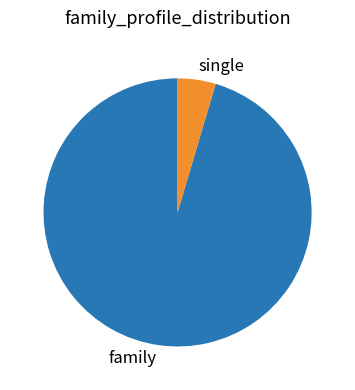

What is the majority slice?

family